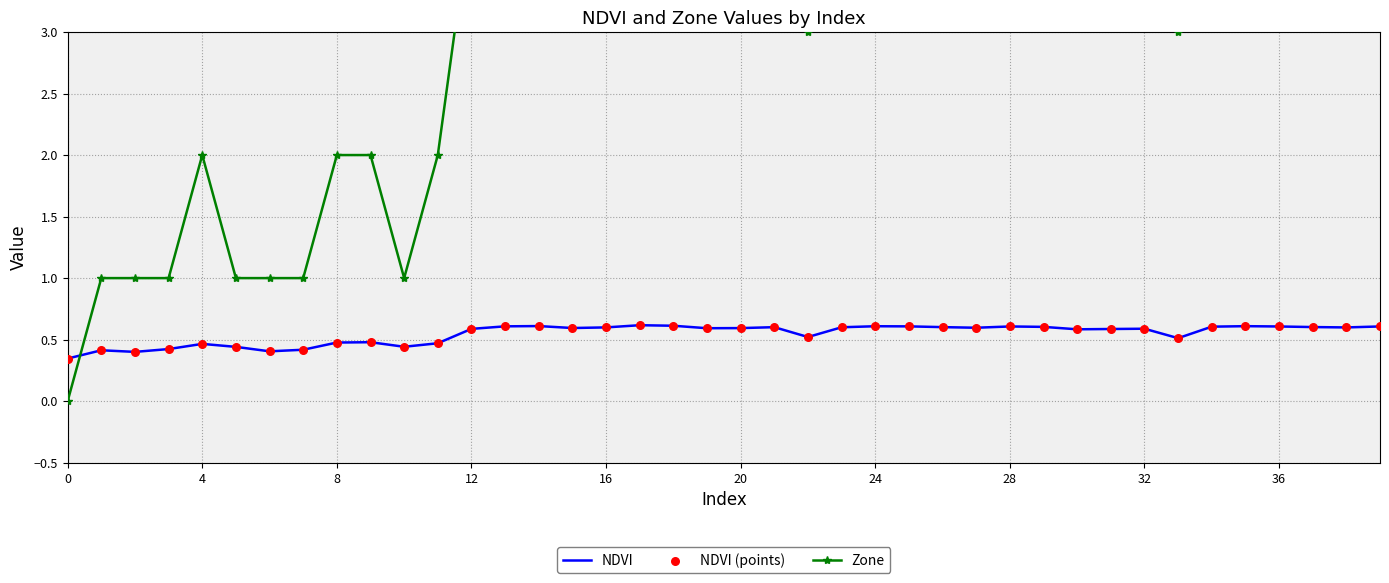

What are all the series names shown in the legend?

NDVI, Zone, NDVI (points)